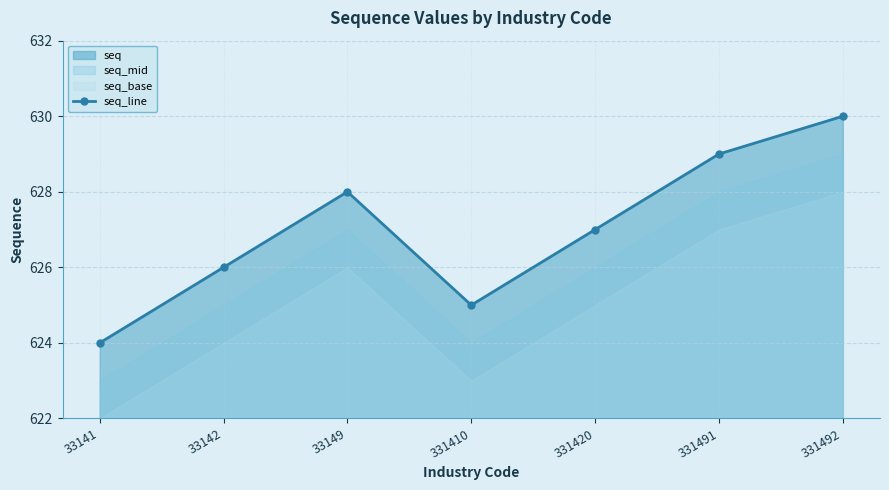

Reading left to right, transcribe all the data shown in this chart.

33141=624	33142=626	33149=628	331410=625	331420=627	331491=629	331492=630